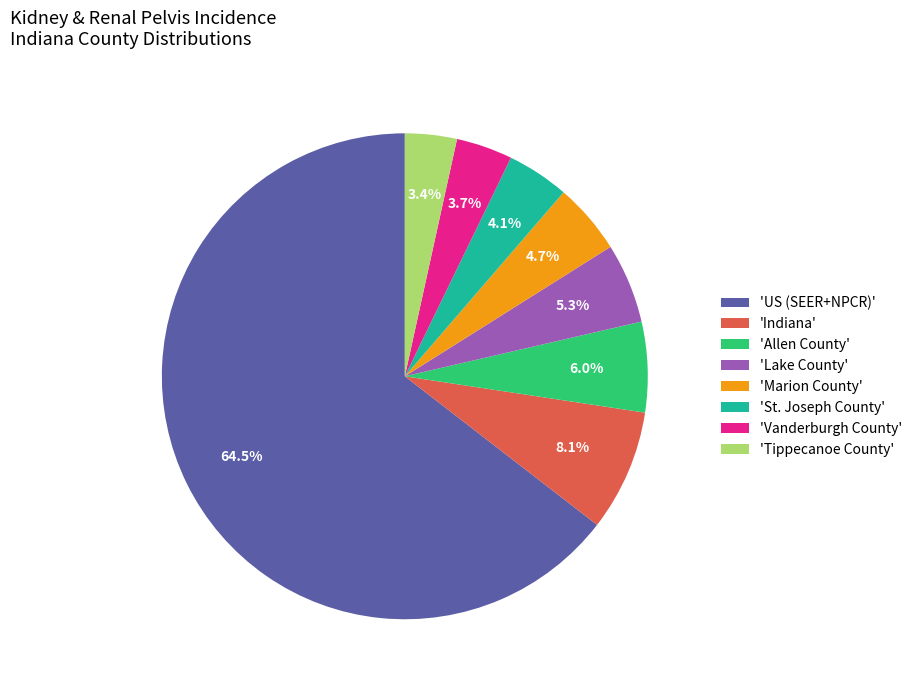

How much of the chart is everything except 'Marion County'?

95.3%